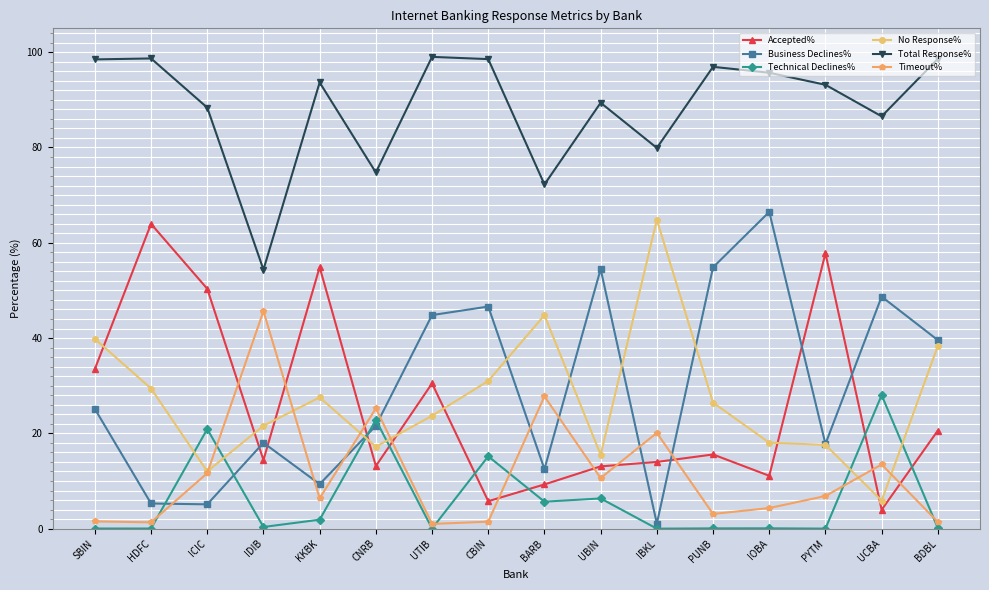

What position from the left is IDIB?

4